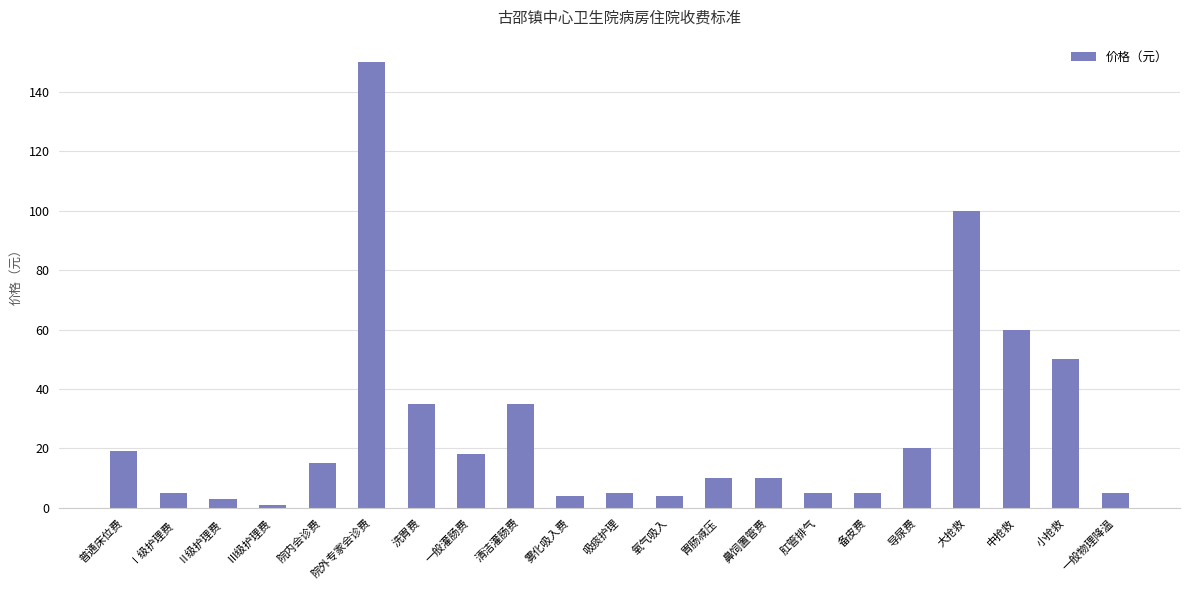

What position from the right is 普通床位费?

21